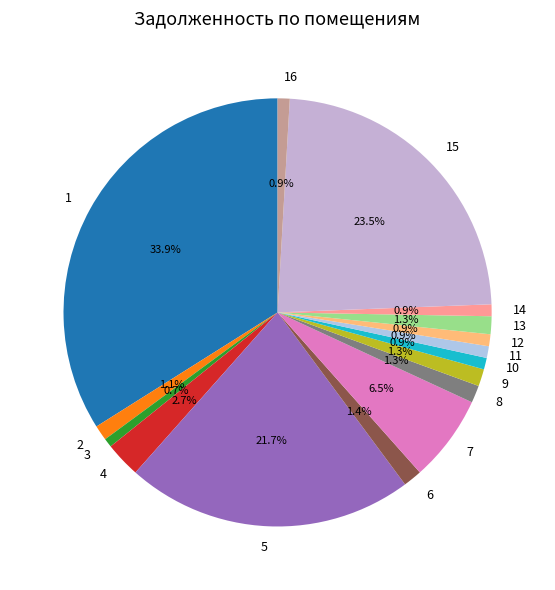

How many segments does this pie chart have?

16